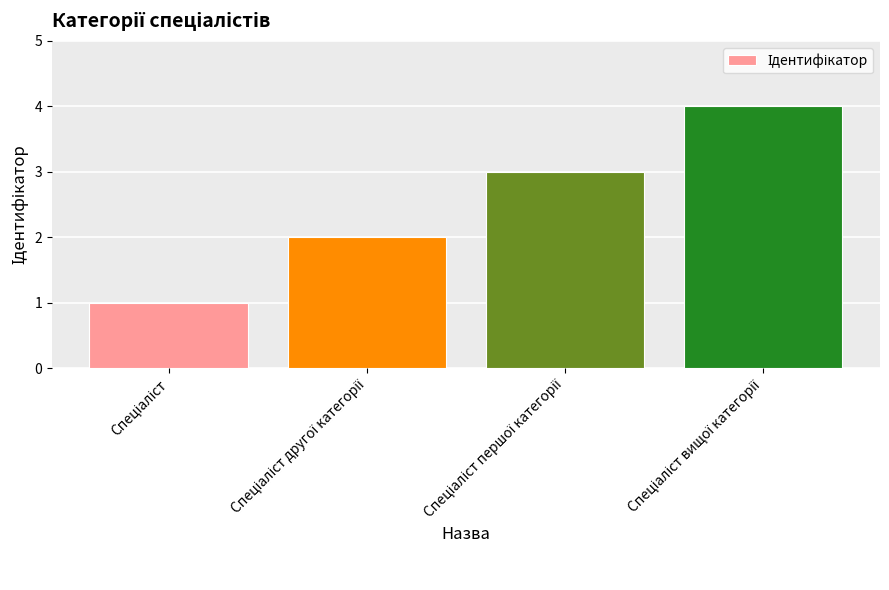

What is the greatest value displayed?

4